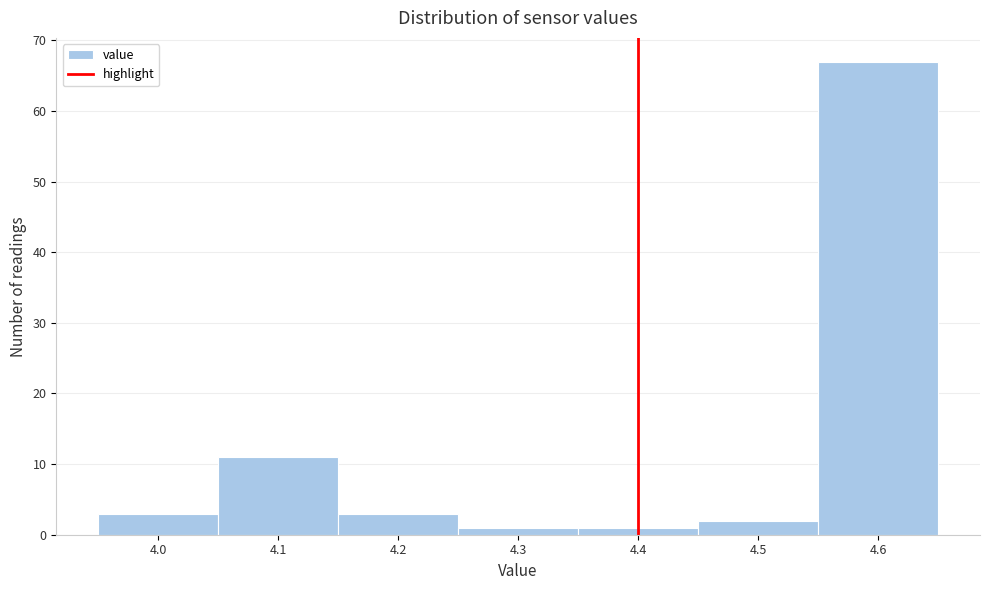

Reading left to right, list every bar in this chart as the range it spans on the x-axis followed by its height. The values are not printed on the chart, so give them approximately, as read against the axis.

3.95 to 4.05: 3
4.05 to 4.15: 11
4.15 to 4.25: 3
4.25 to 4.35: 1
4.35 to 4.45: 1
4.45 to 4.55: 2
4.55 to 4.65: 67